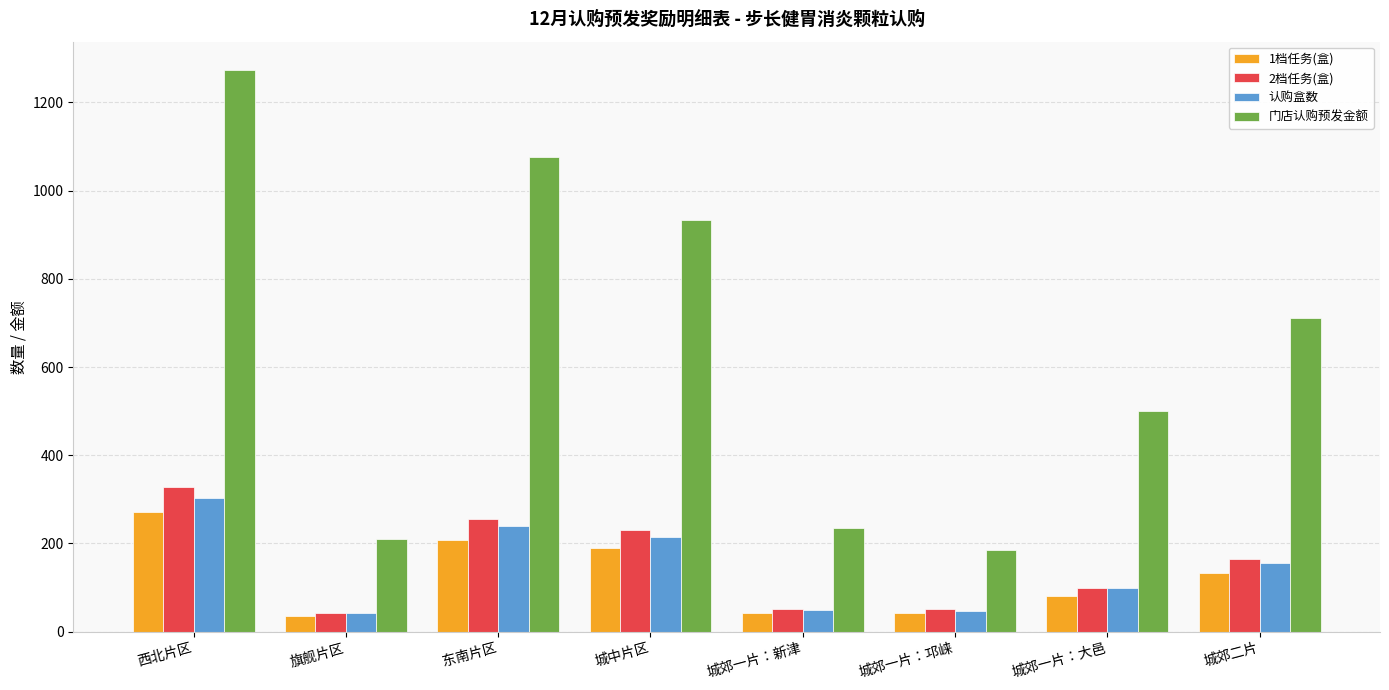

Which series has the largest range (max minus min)?

门店认购预发金额